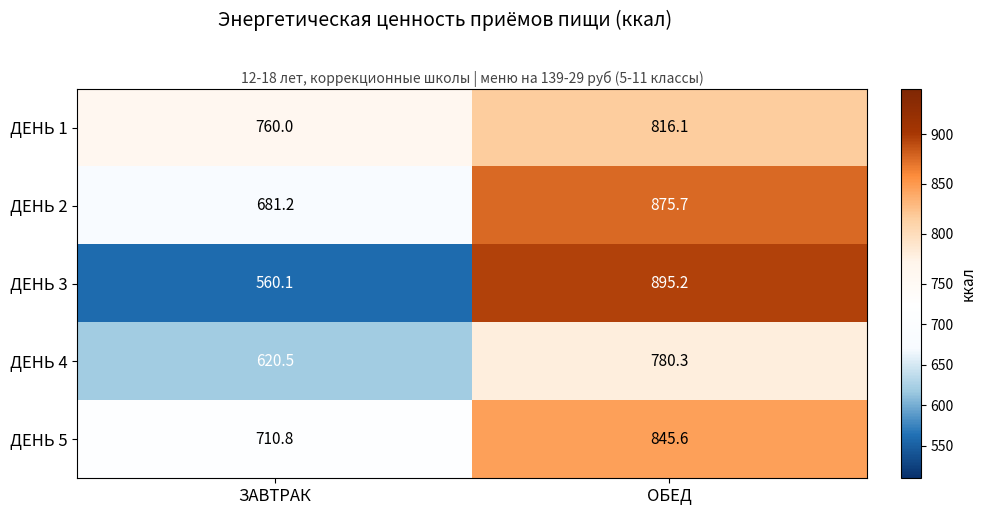

Reading right to left, transcribe all the data shown in this chart.

ДЕНЬ 1: 816.1	760.0
ДЕНЬ 2: 875.7	681.2
ДЕНЬ 3: 895.2	560.1
ДЕНЬ 4: 780.3	620.5
ДЕНЬ 5: 845.6	710.8